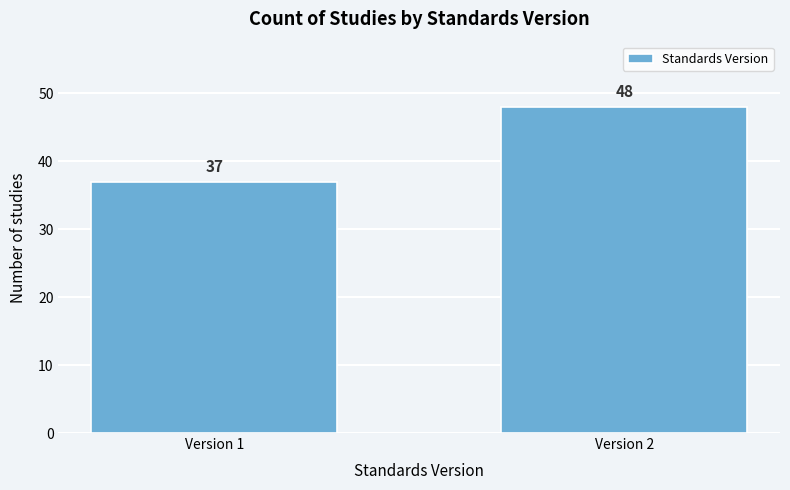

Reading left to right, transcribe all the data shown in this chart.

Version 1=37	Version 2=48